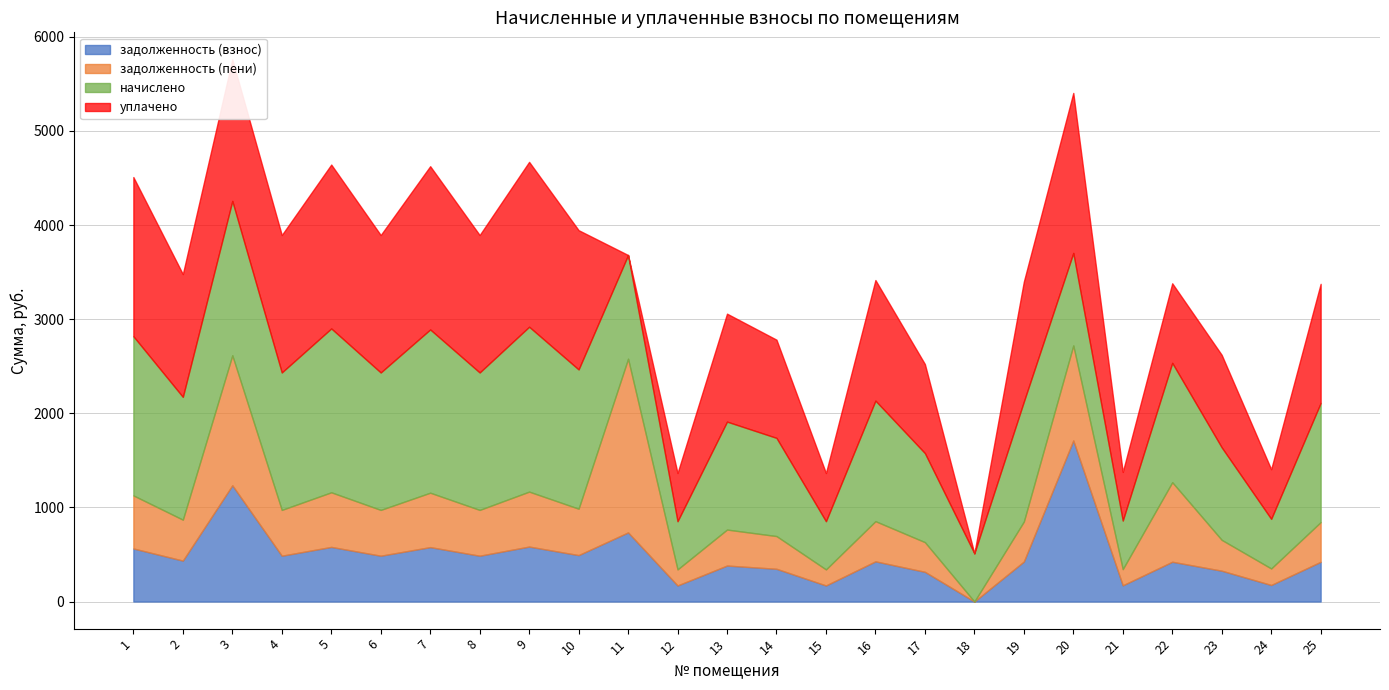

Which series changed the most between 4 and 18?

уплачено